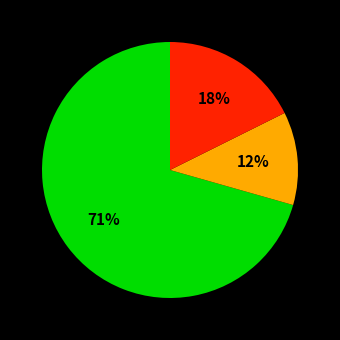

Is there any slice that represents more than half of the pie?

Yes